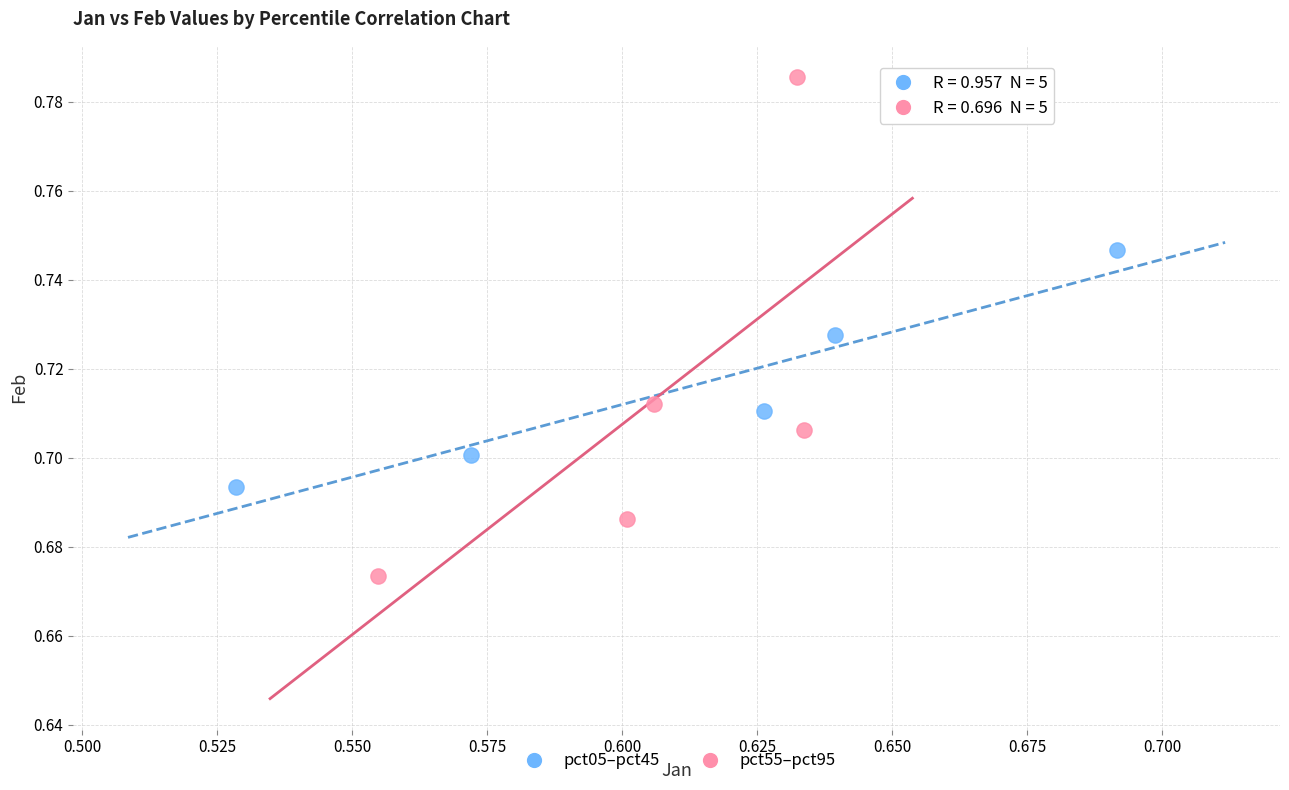

What are all the series names shown in the legend?

pct05–pct45, pct55–pct95